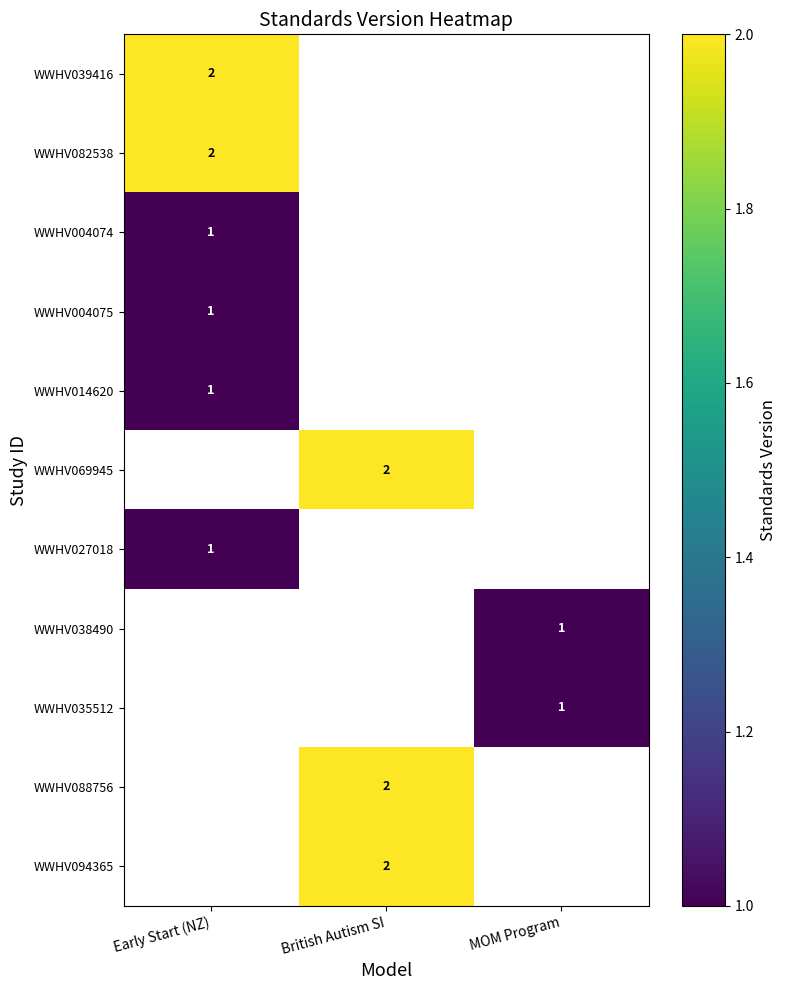

Is it true that WWHV014620 equals 0 at Early Start (NZ)?

False